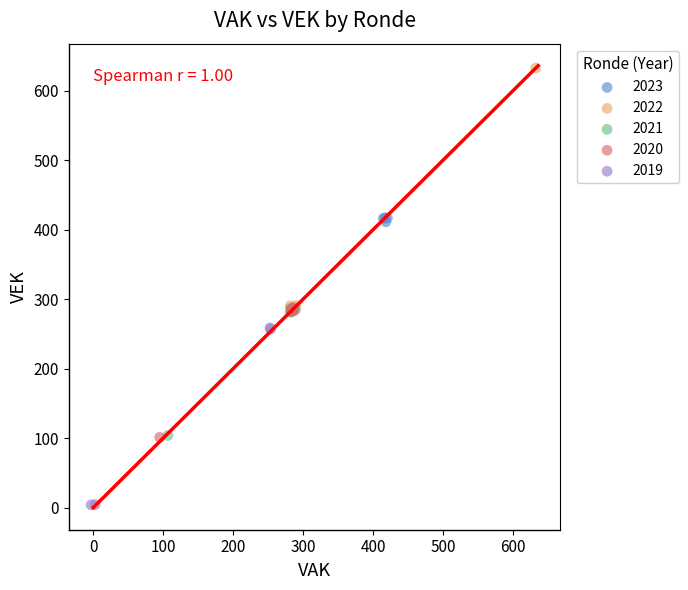

What are all the series names shown in the legend?

2023, 2022, 2021, 2020, 2019